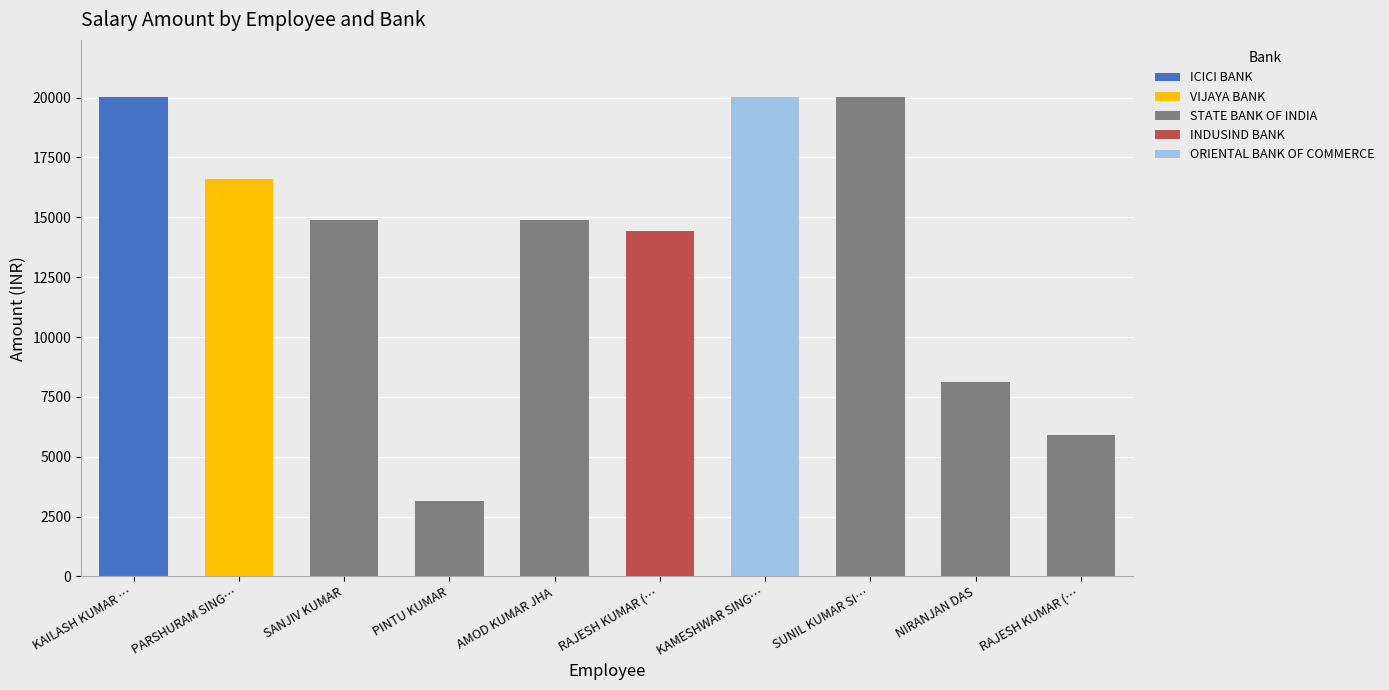

How many series are shown in this chart?

5